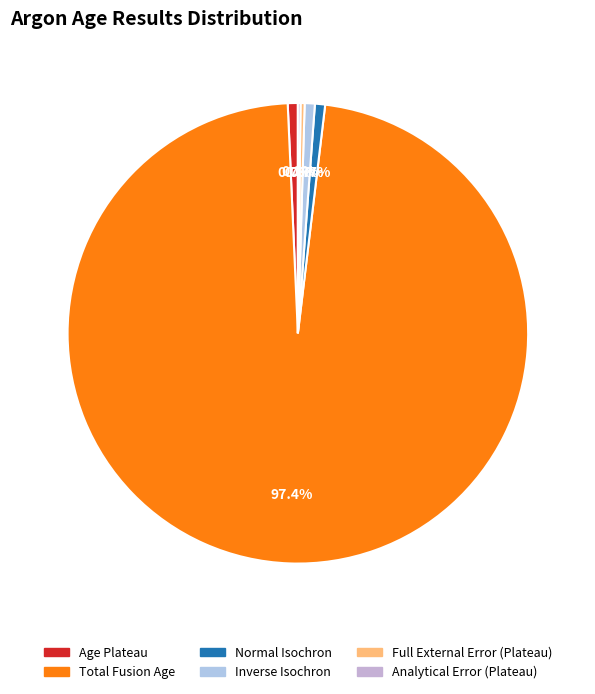

Approximately how many times larger is the value at Full External Error (Plateau) compared to Analytical Error (Plateau)?

1.6